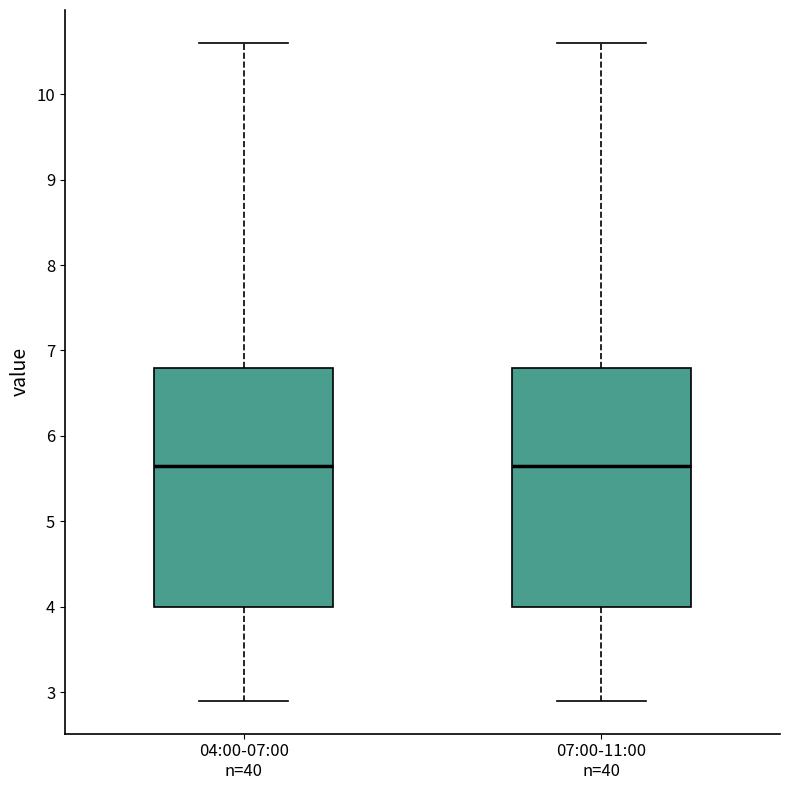

Where is the lower edge of the box for 04:00-07:00 n=40 on the y-axis? The values are not printed on the chart, so give them approximately, as read against the axis.

4.0